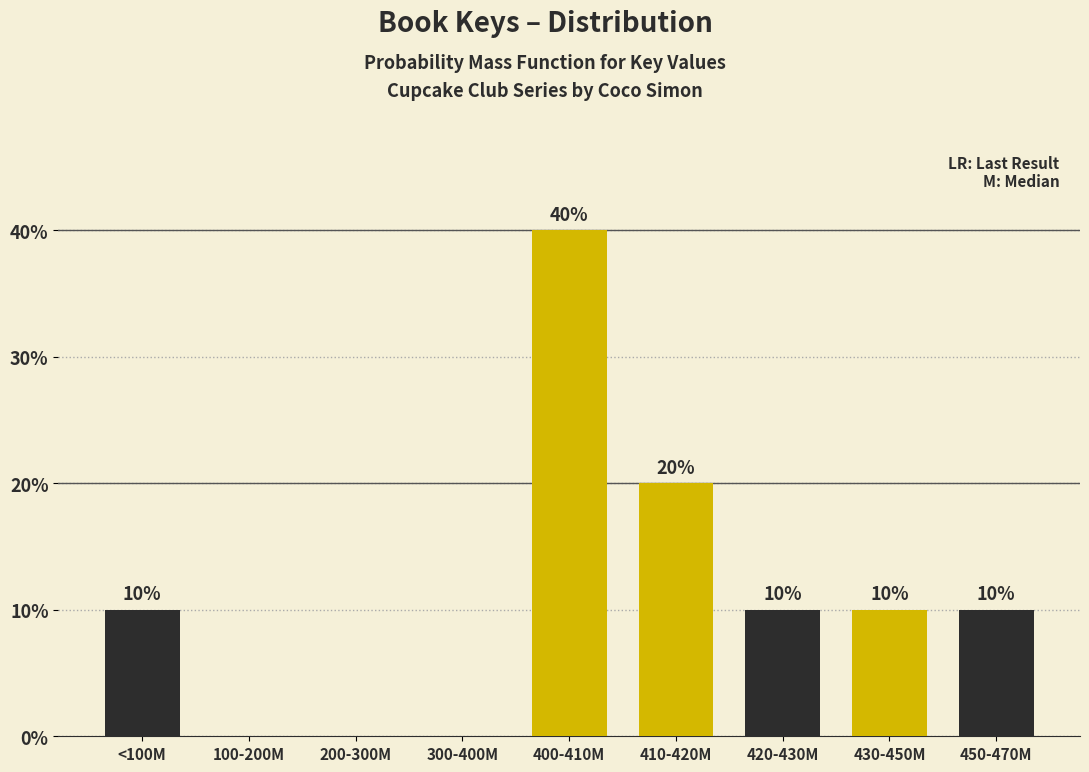

Reading left to right, list all the values displayed in this chart.

<100M=10	100-200M=0	200-300M=0	300-400M=0	400-410M=40	410-420M=20	420-430M=10	430-450M=10	450-470M=10